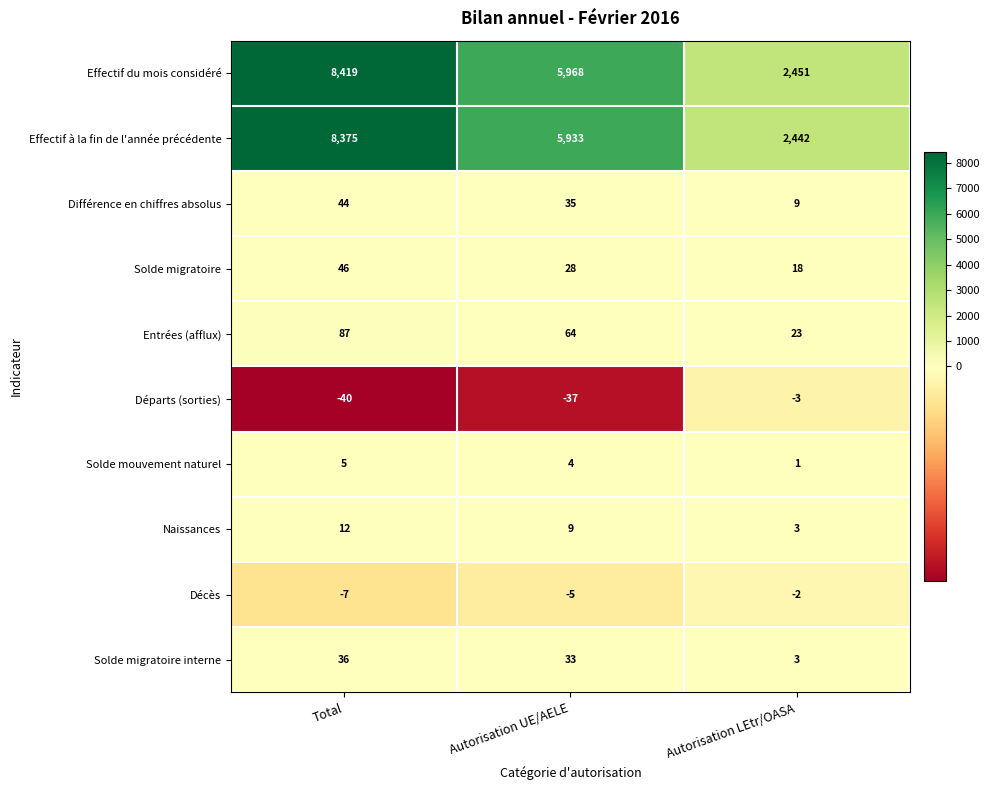

Which series has the largest range (max minus min)?

Effectif du mois considéré